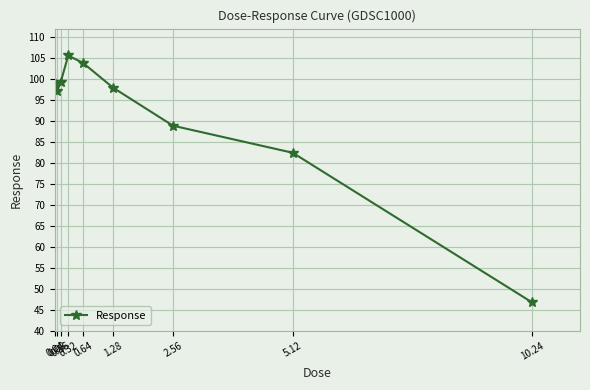

At which category does the chart reach its peak across all series?

0.32